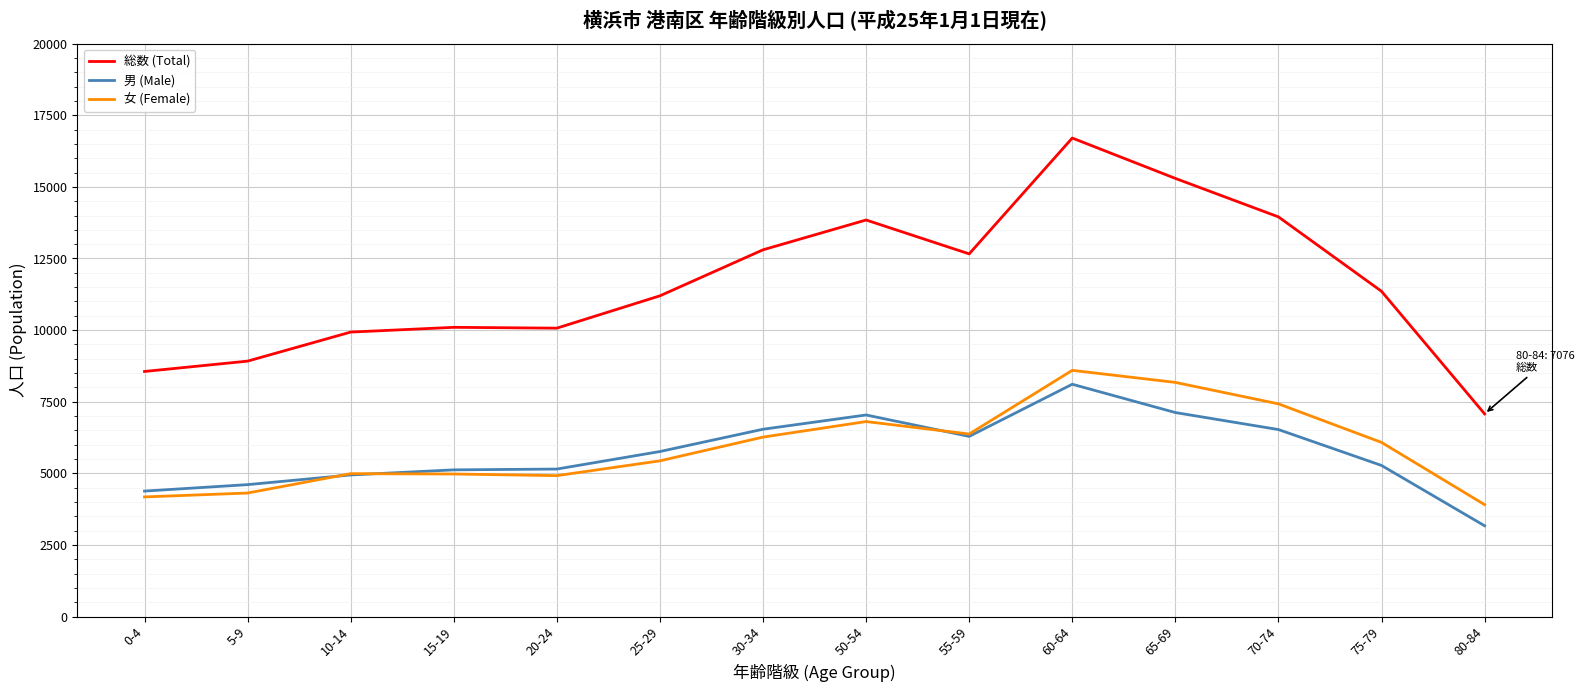

At which category is the sum across all series the highest?

60-64